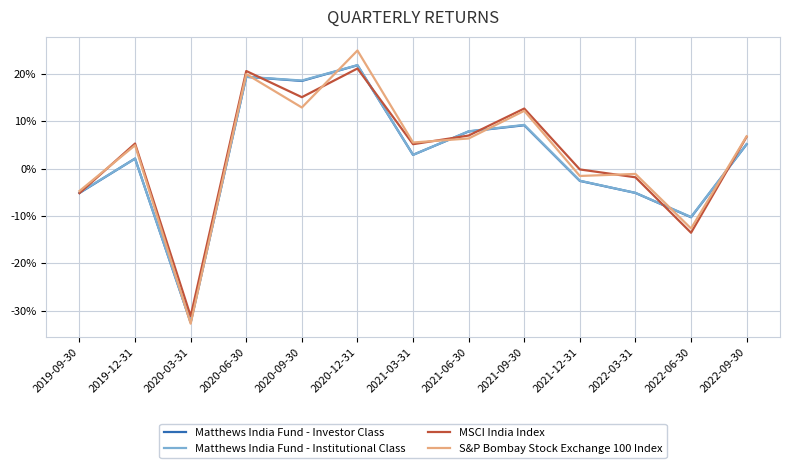

Is the value of S&P Bombay Stock Exchange 100 Index at 2021-12-31 greater than the value of Matthews India Fund - Investor Class at 2021-09-30?

No